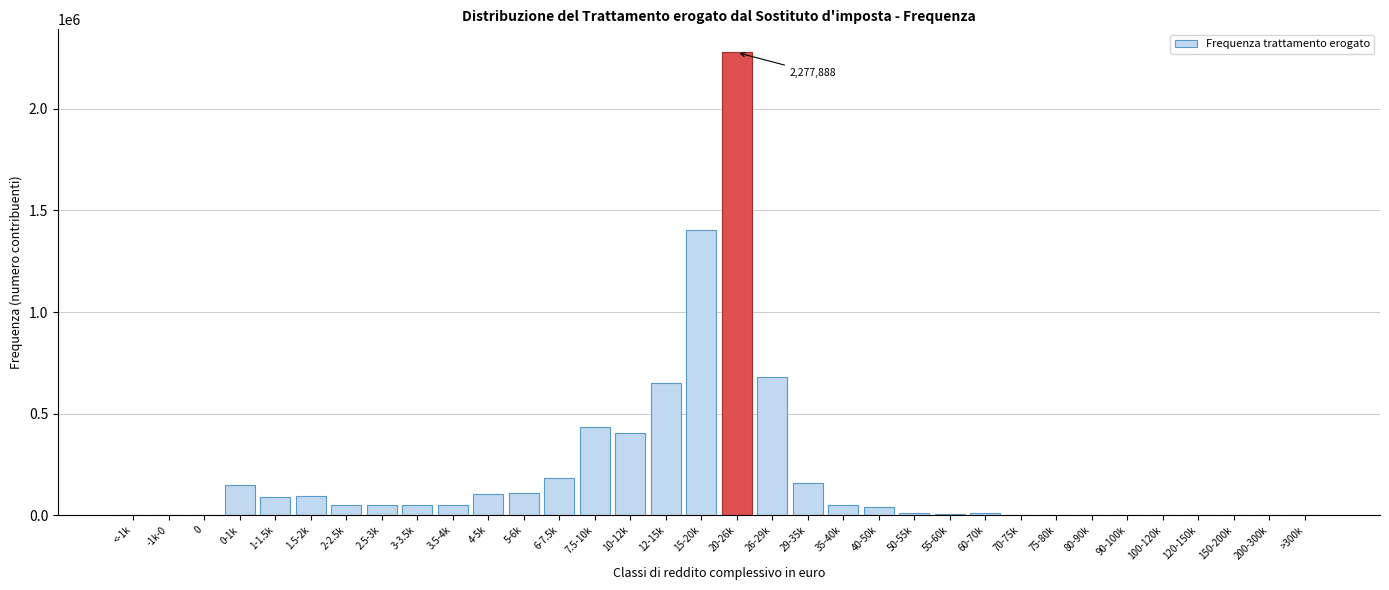

What is the ratio of the value at 12-15k to the value at 6-7.5k?

3.5